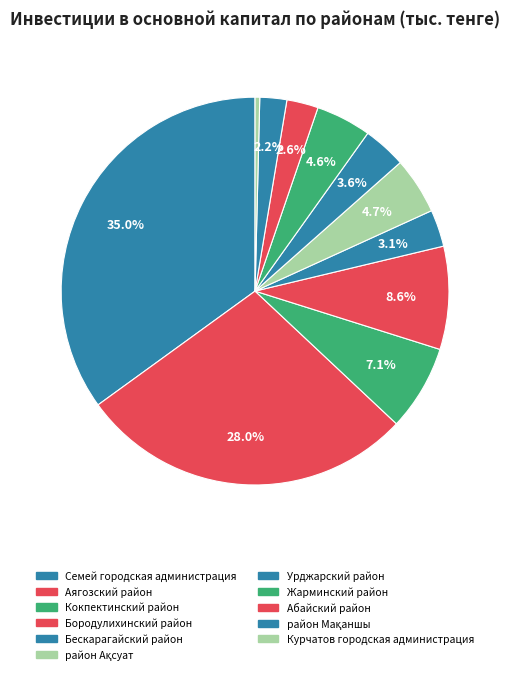

Count the number of slices in the pie.

11